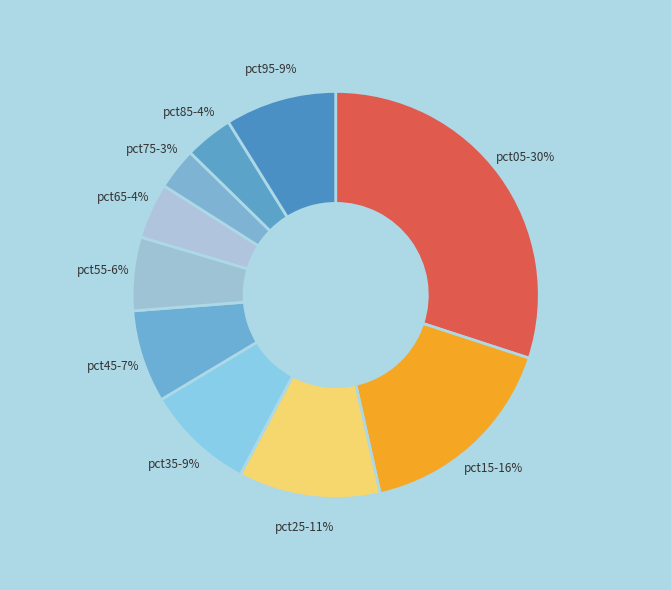

True or false: pct75 accounts for 3% of the total.

True